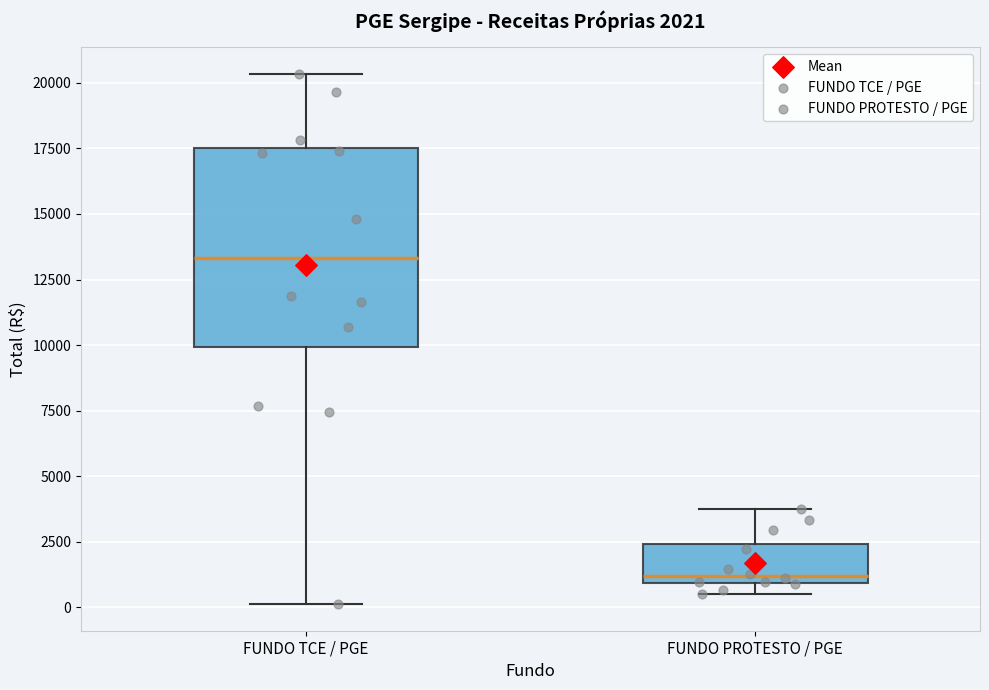

Which box's median line is the highest?

FUNDO TCE / PGE